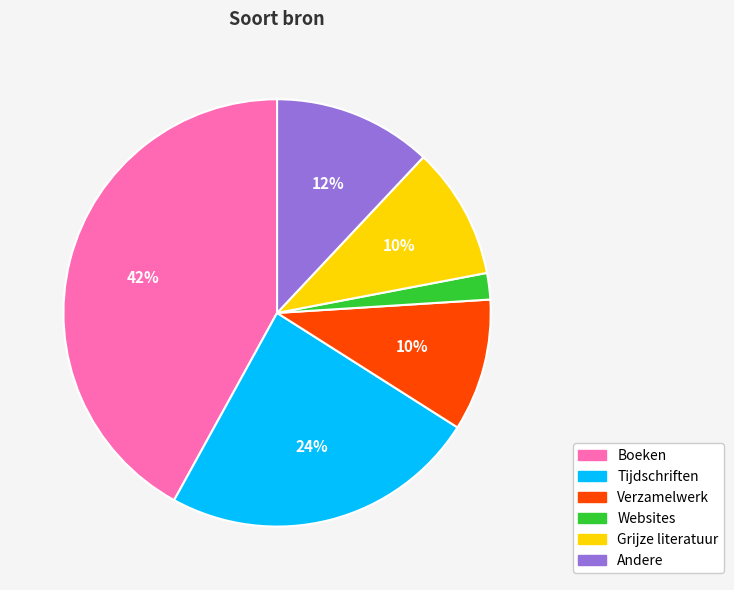

To the nearest percent, what is the difference between the Andere and Websites slice percentages?

10%